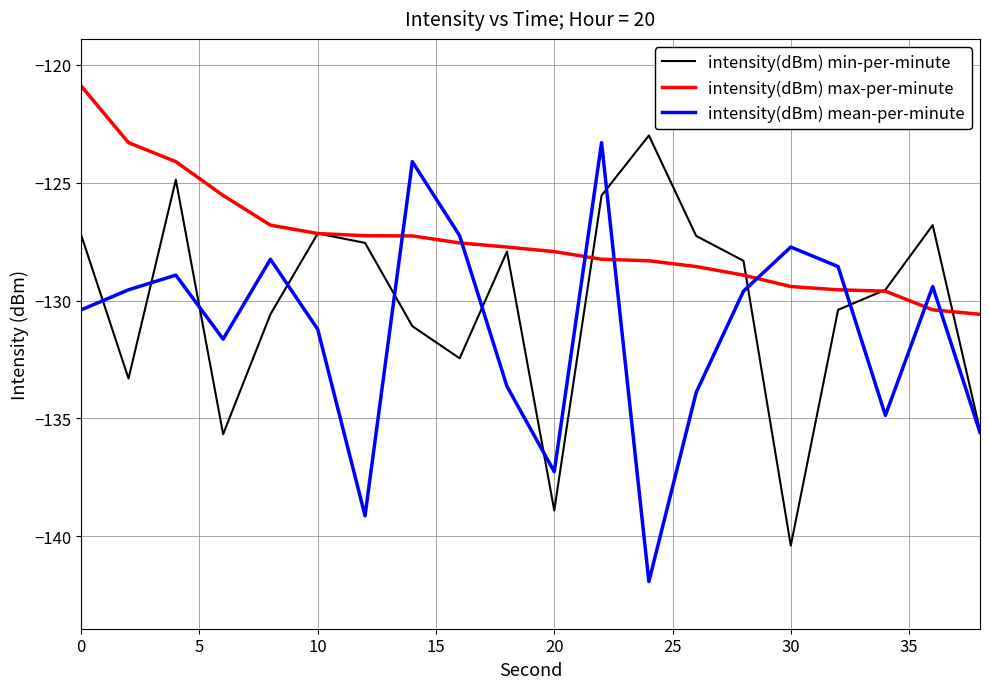

What is the minimum value shown in the chart?

-141.9